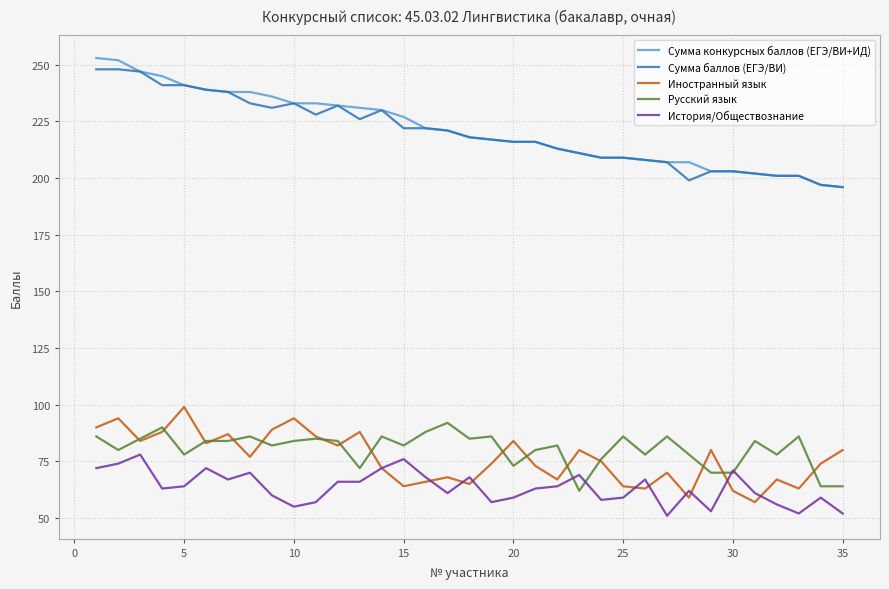

Which series has the largest range (max minus min)?

Сумма конкурсных баллов (ЕГЭ/ВИ+ИД)